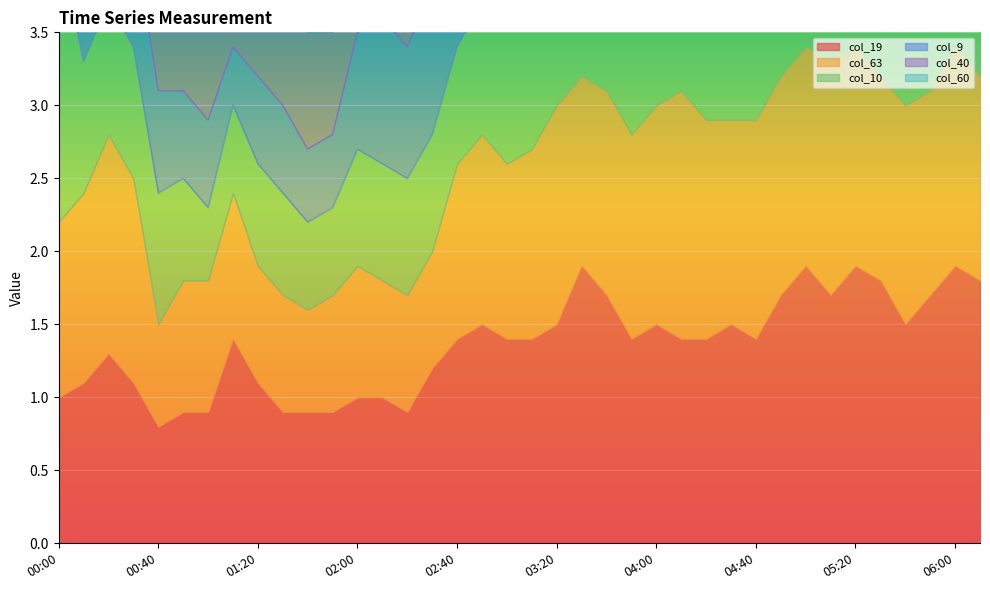

Is the value of col_19 at 05:30 greater than the value of col_10 at 03:00?

Yes